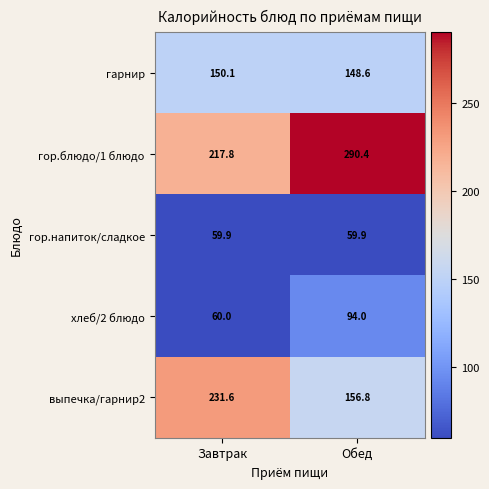

The value of хлеб/2 блюдо at Обед is 94.0. True or false?

True